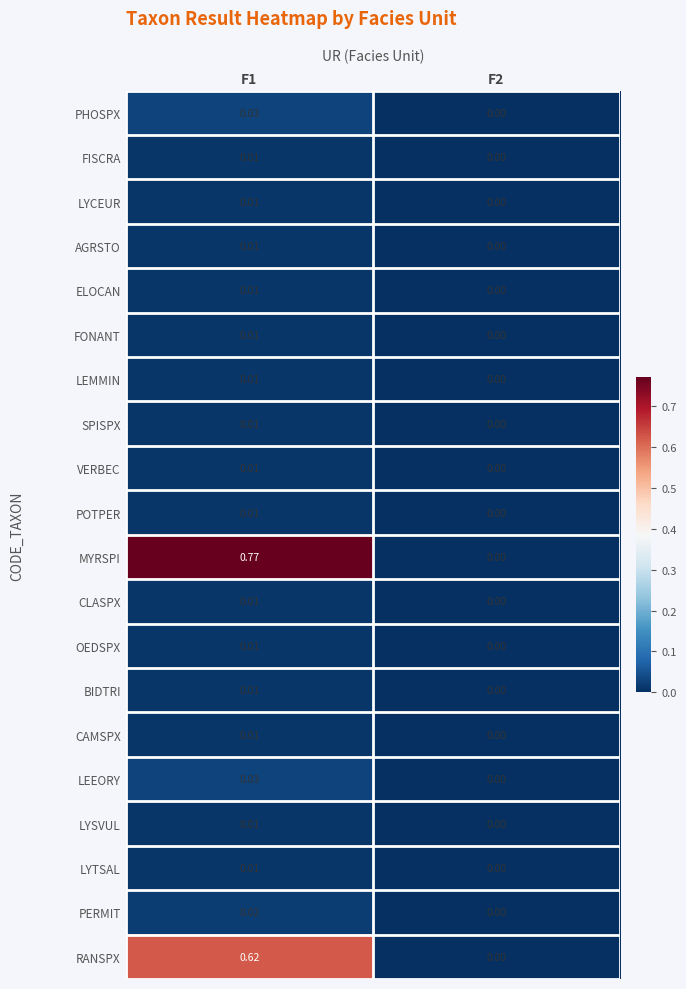

Is the value of PHOSPX at F1 greater than the value of RANSPX at F1?

No